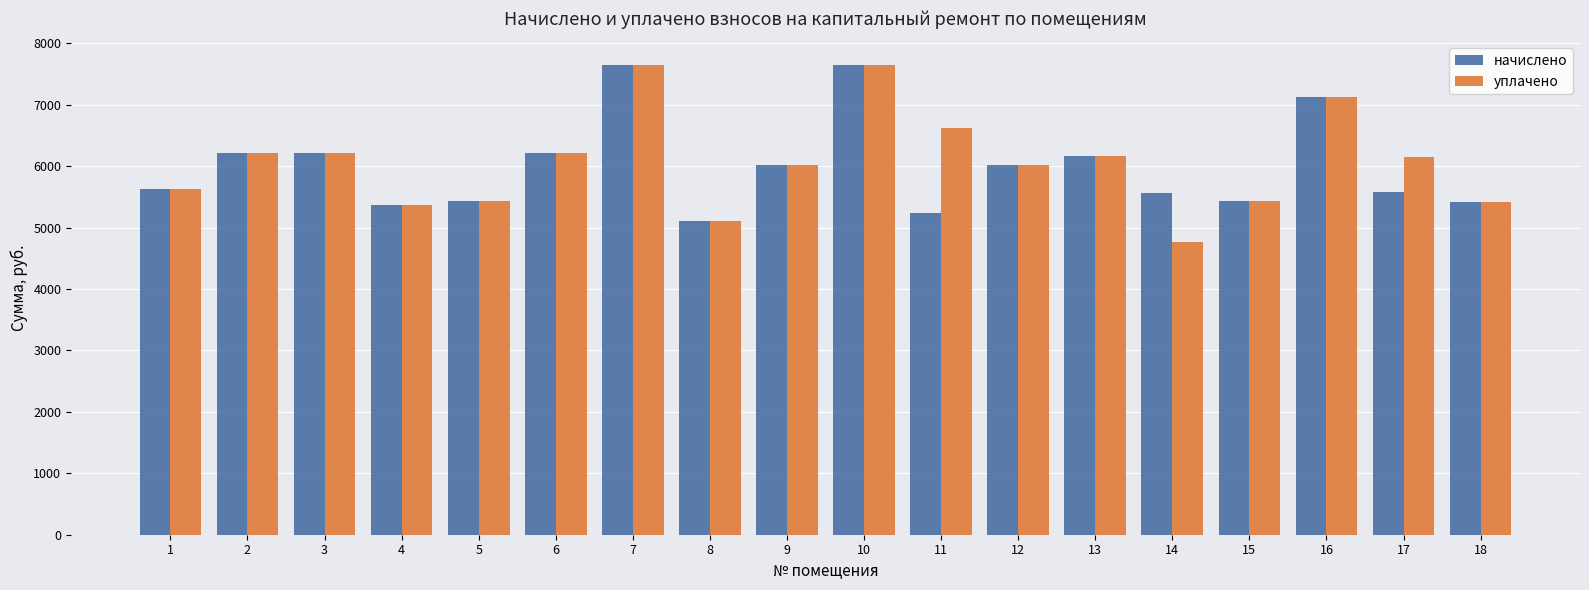

What is the total value across all series at 8?

10209.2